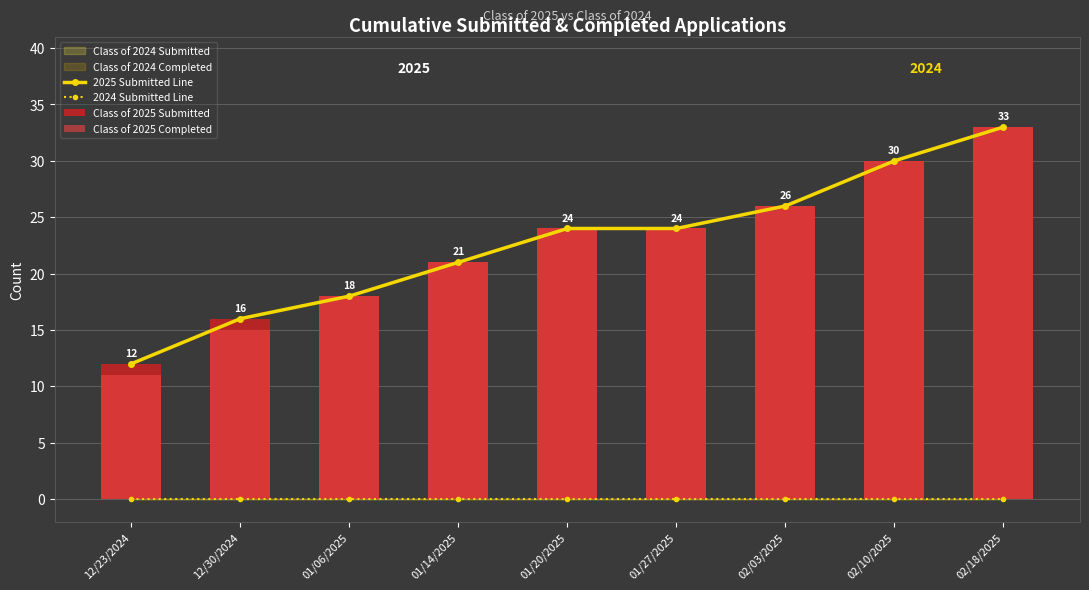

At which category is the sum across all series the highest?

02/18/2025